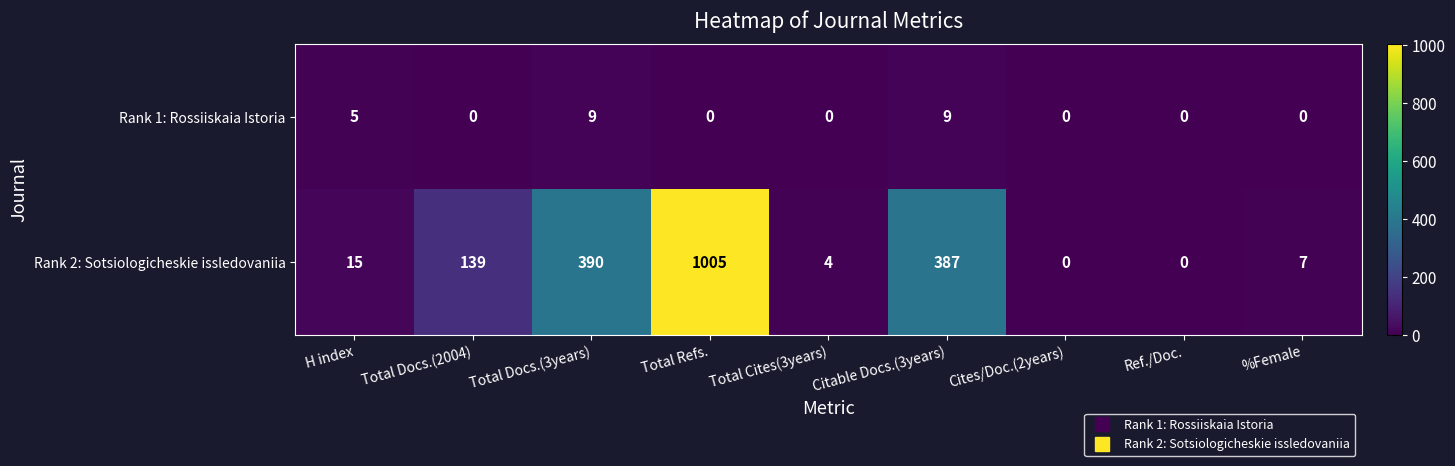

Which series changed the most between Total Cites(3years) and %Female?

Rank 2: Sotsiologicheskie issledovaniia